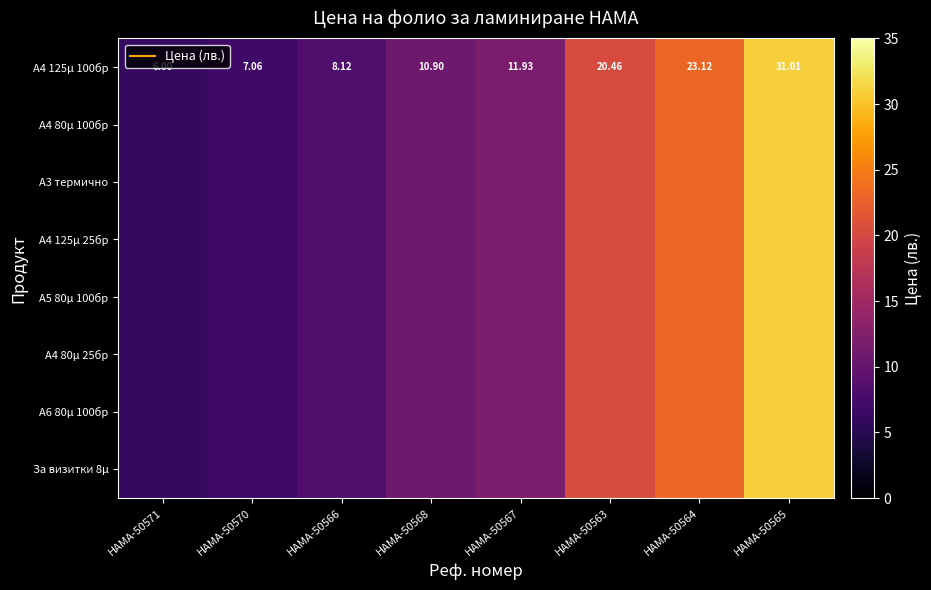

The A5 80µ 100бр series shows 4.2 at HAMA-50563. True or false?

False